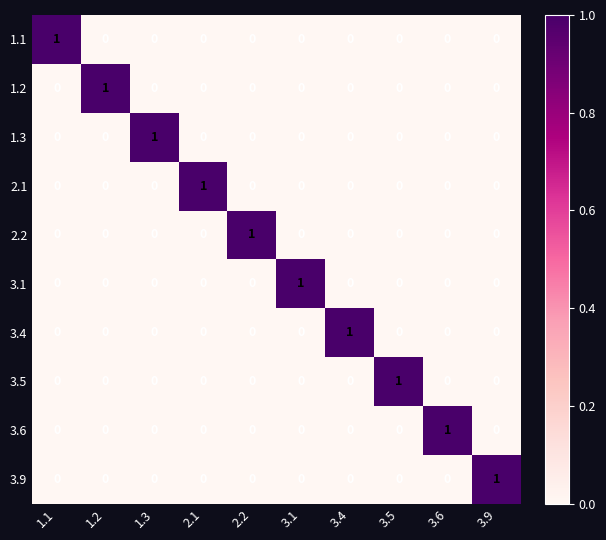

True or false: 3.1 has a value of 0 at 1.1.

True